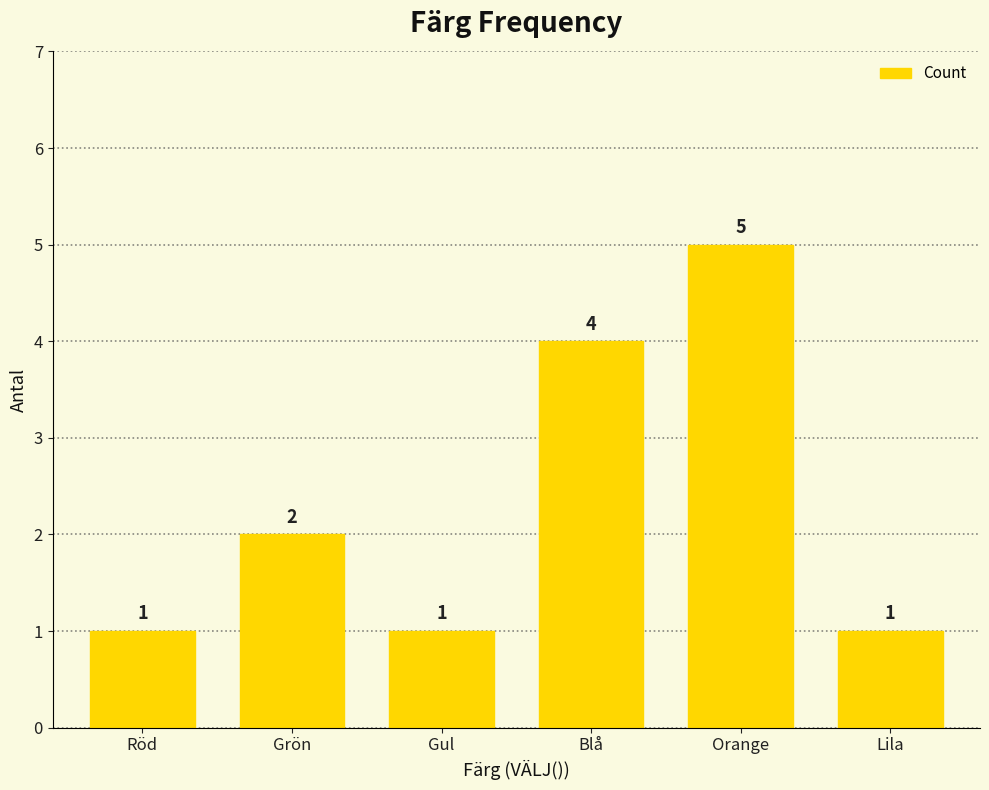

The chart shows a value of 1 at Röd. True or false?

True